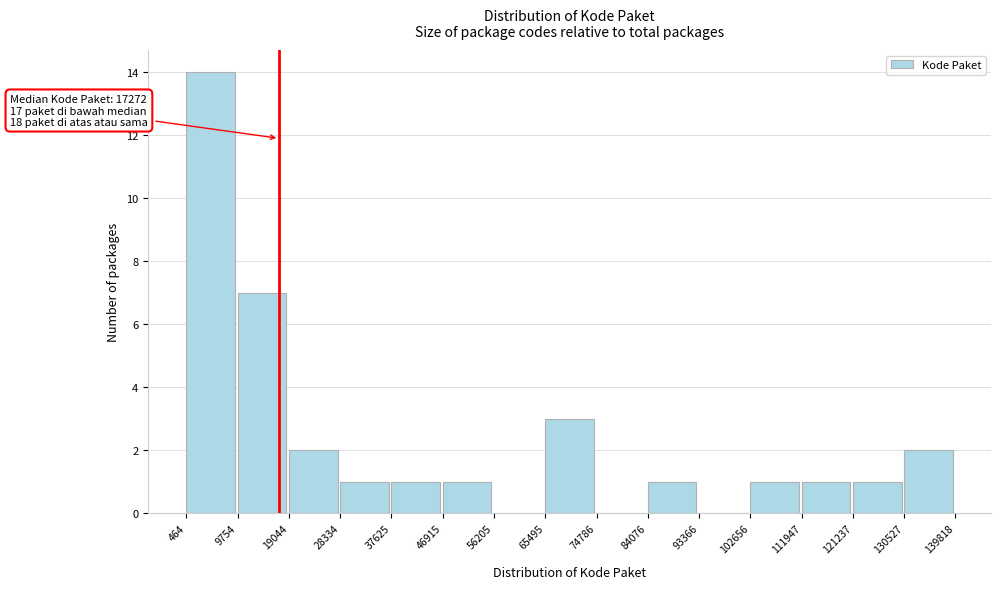

Over which range of the x-axis is the bar tallest?

464 to 9754